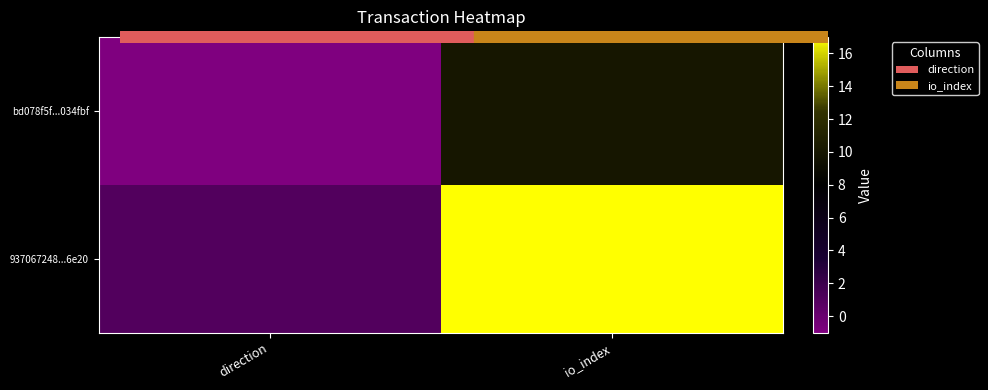

Which category has the lowest value across all series?

direction